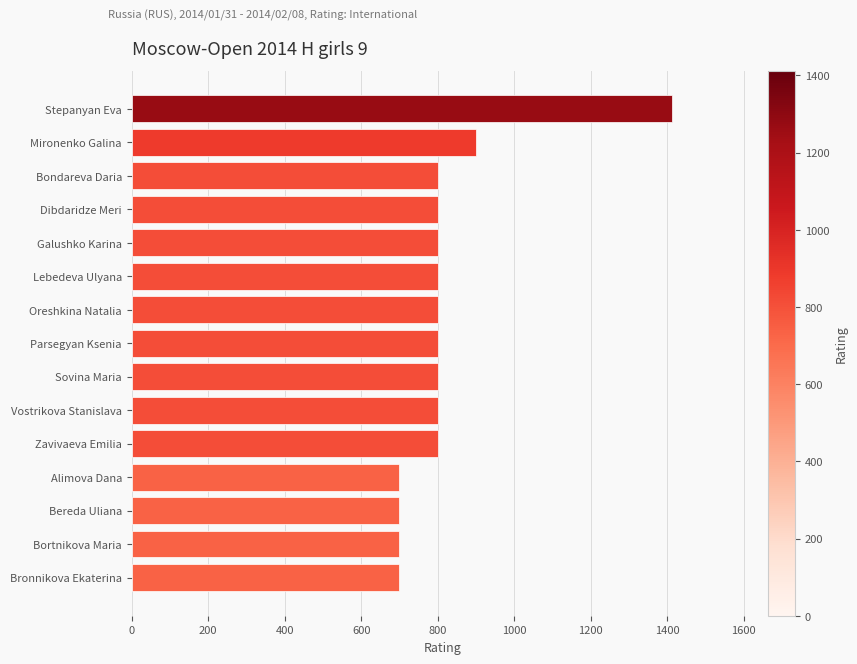

What is the maximum value shown in the chart?

1412